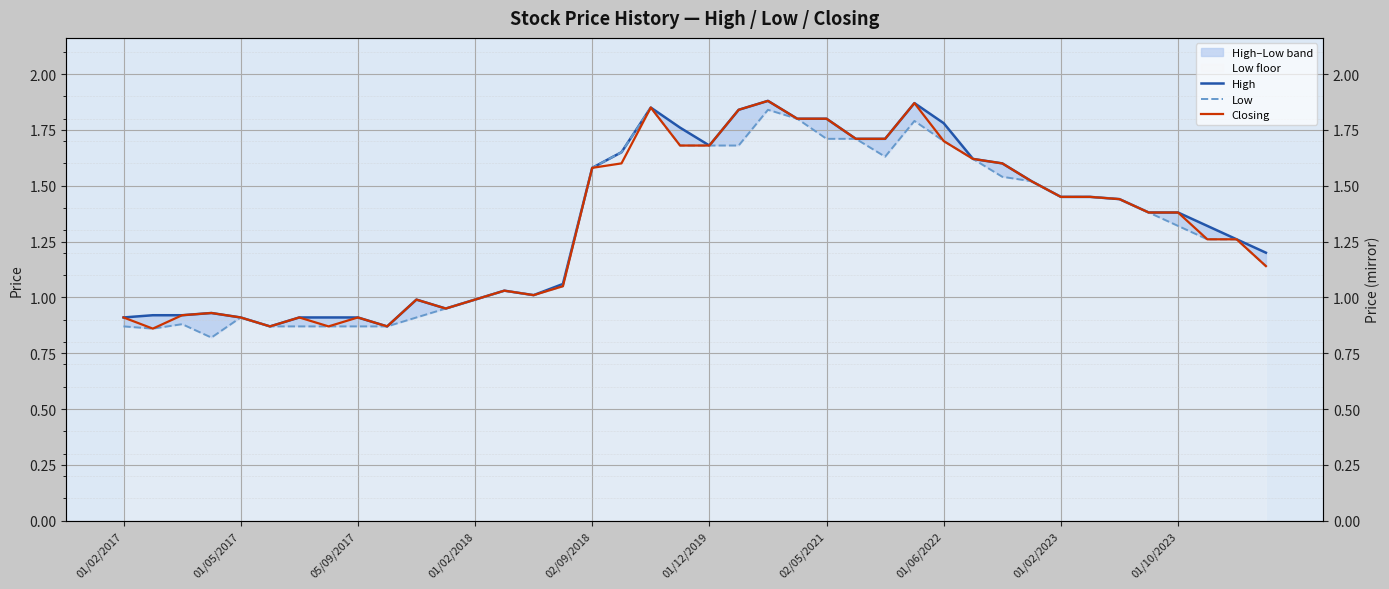

Reading right to left, what are all the values shown in this chart?

High: 1.2	1.3	1.3	1.4	1.4	1.4	1.4	1.4	1.5	1.6	1.6	1.8	1.9	1.7	1.7	1.8	1.8	1.9	1.8	1.7	1.8	1.9	1.6	1.6	1.1	1.0	1.0	1.0	0.9	1.0	0.9	0.9	0.9	0.9	0.9	0.9	0.9	0.9	0.9	0.9
Low: 1.1	1.3	1.3	1.3	1.4	1.4	1.4	1.4	1.5	1.5	1.6	1.7	1.8	1.6	1.7	1.7	1.8	1.8	1.7	1.7	1.7	1.9	1.6	1.6	1.1	1.0	1.0	1.0	0.9	0.9	0.9	0.9	0.9	0.9	0.9	0.9	0.8	0.9	0.9	0.9
Closing: 1.1	1.3	1.3	1.4	1.4	1.4	1.4	1.4	1.5	1.6	1.6	1.7	1.9	1.7	1.7	1.8	1.8	1.9	1.8	1.7	1.7	1.9	1.6	1.6	1.1	1.0	1.0	1.0	0.9	1.0	0.9	0.9	0.9	0.9	0.9	0.9	0.9	0.9	0.9	0.9